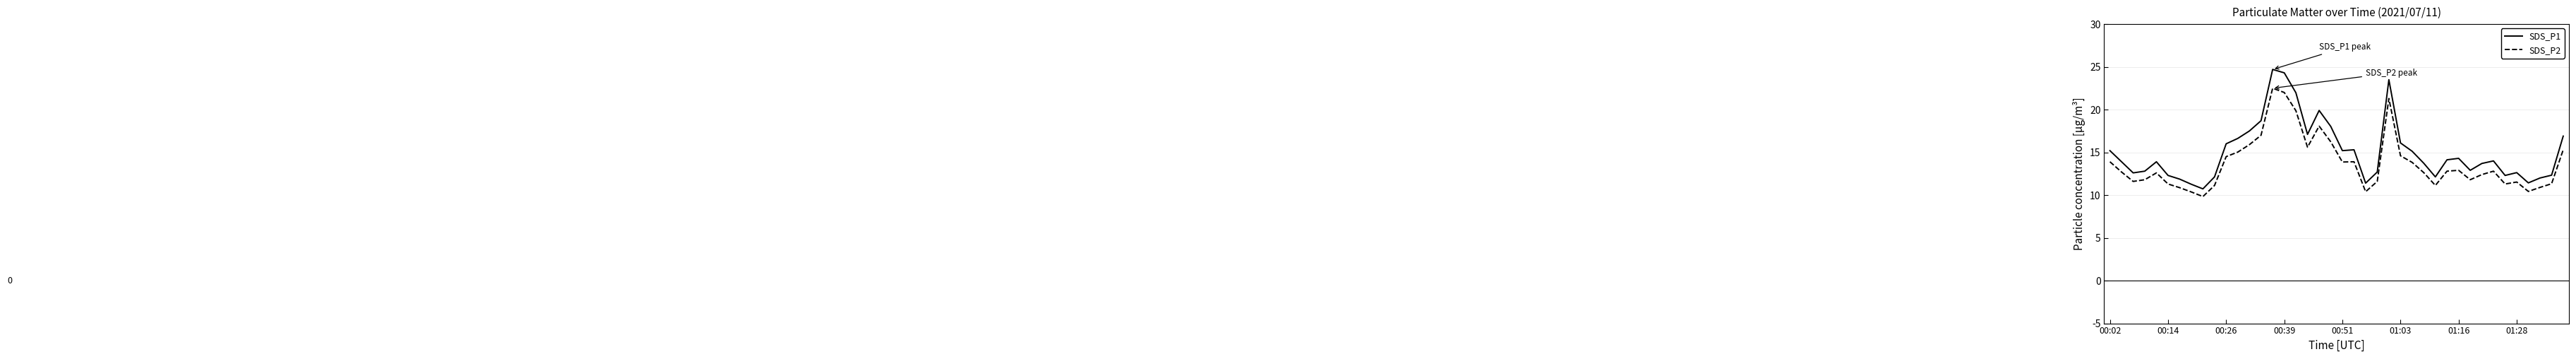

Which series has the largest range (max minus min)?

SDS_P1